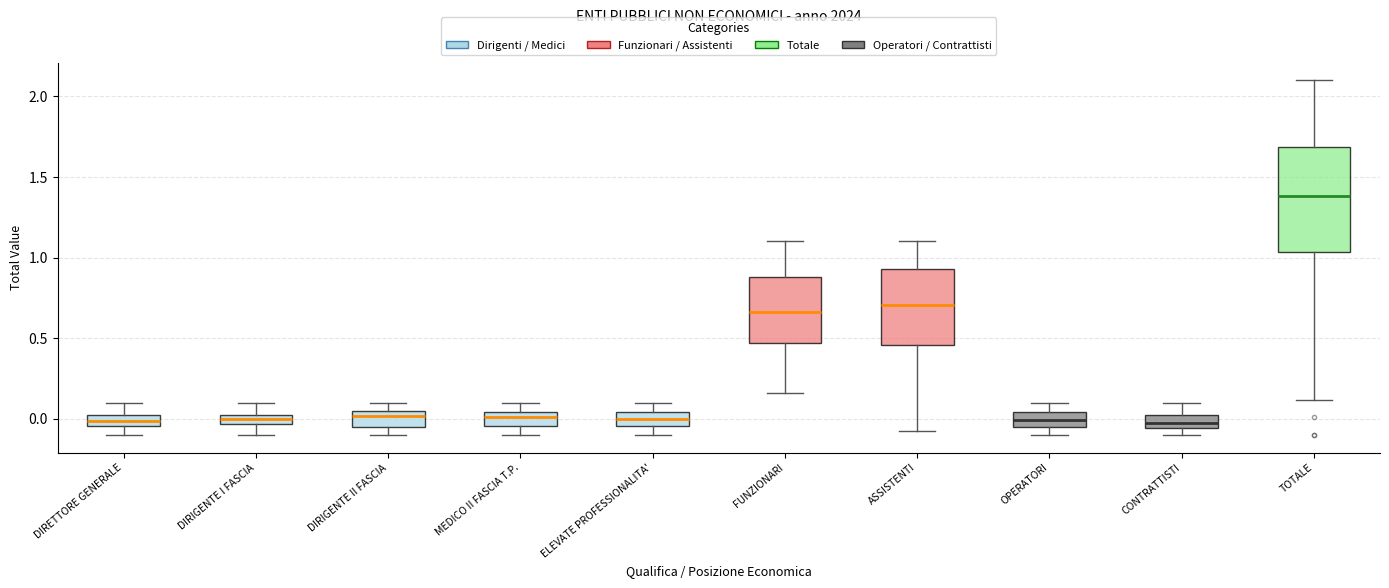

Where is the lower edge of the box for MEDICO II FASCIA T.P. on the y-axis? The values are not printed on the chart, so give them approximately, as read against the axis.

-0.05